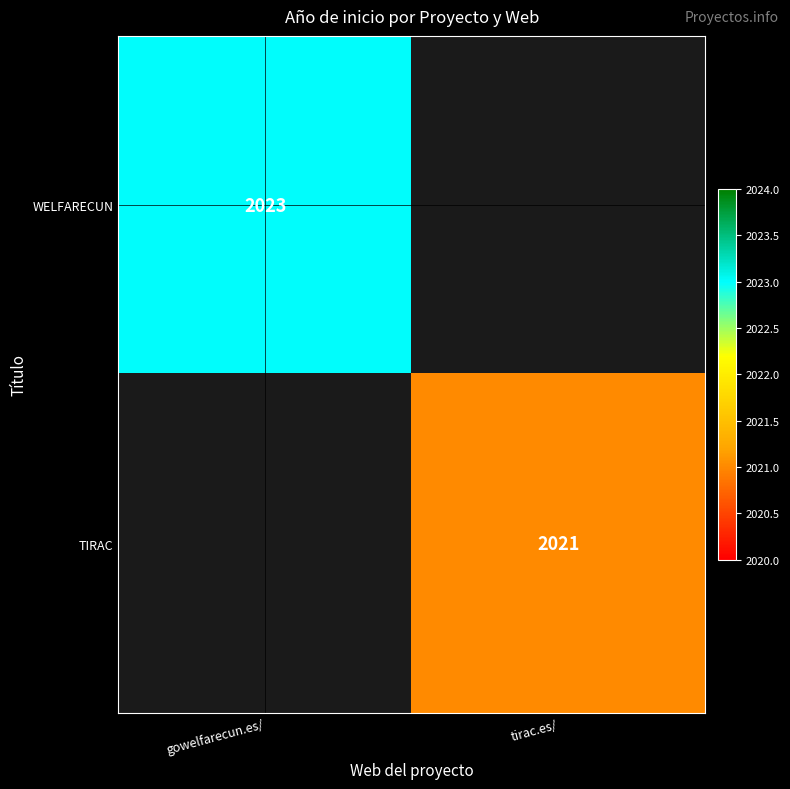

The TIRAC series shows 2021 at tirac.es/. True or false?

True